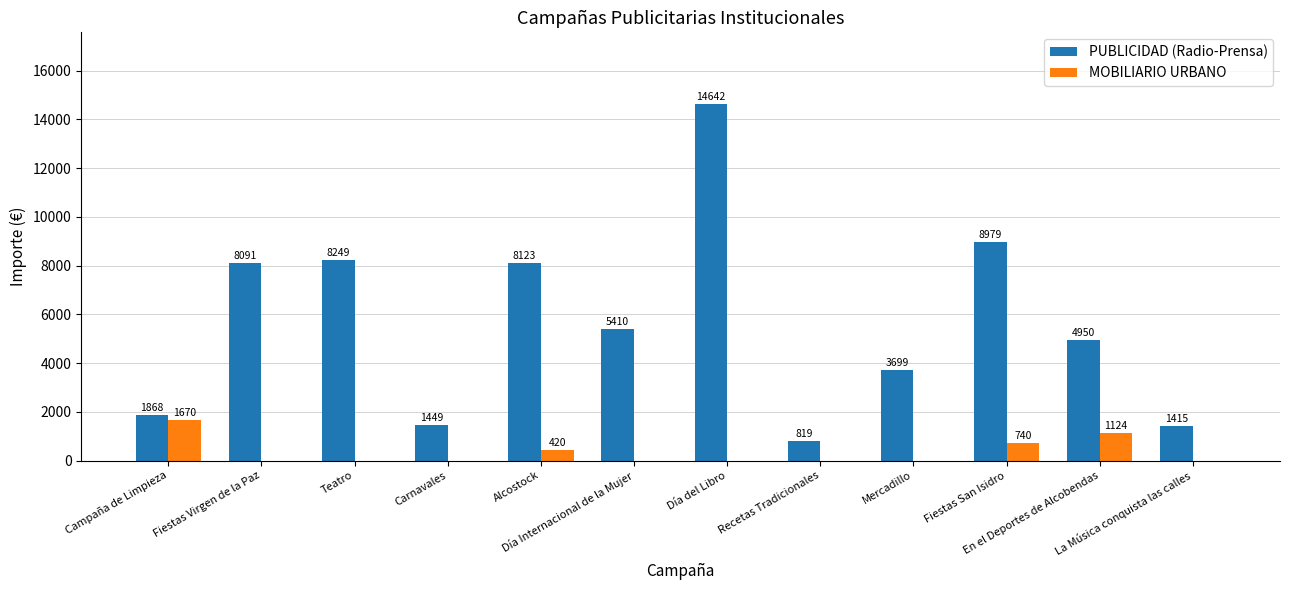

What is the total value across all series at Alcostock?

8543.0